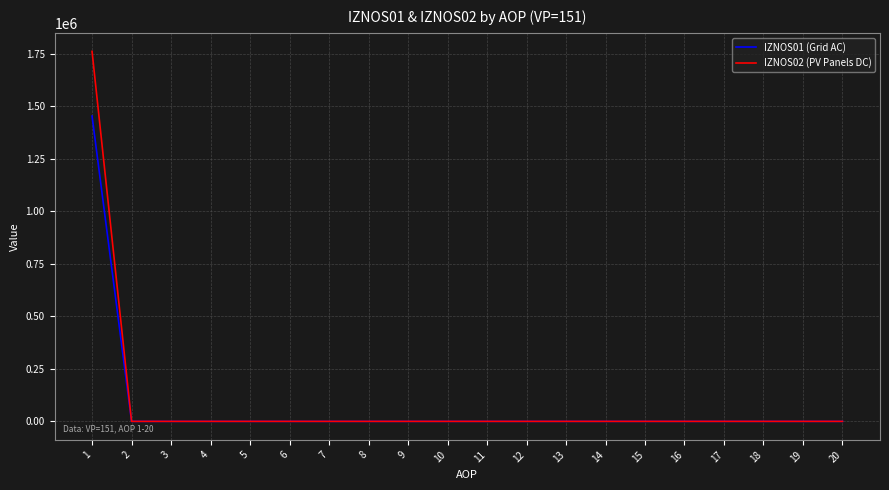

Rank the series by their maximum value, from highest to lowest.

IZNOS02 (PV Panels DC), IZNOS01 (Grid AC)